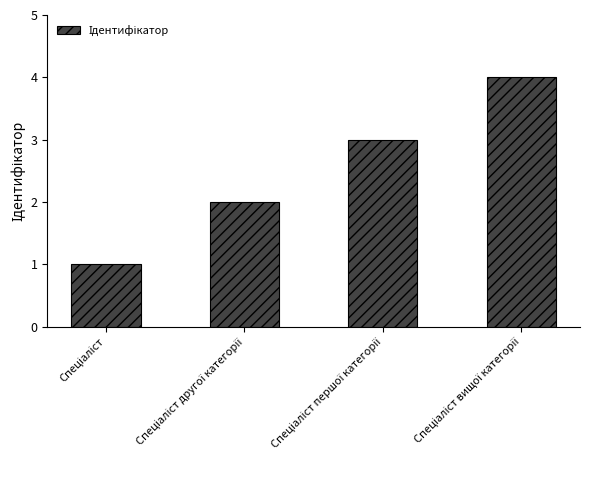

What is the sum of all values?

10